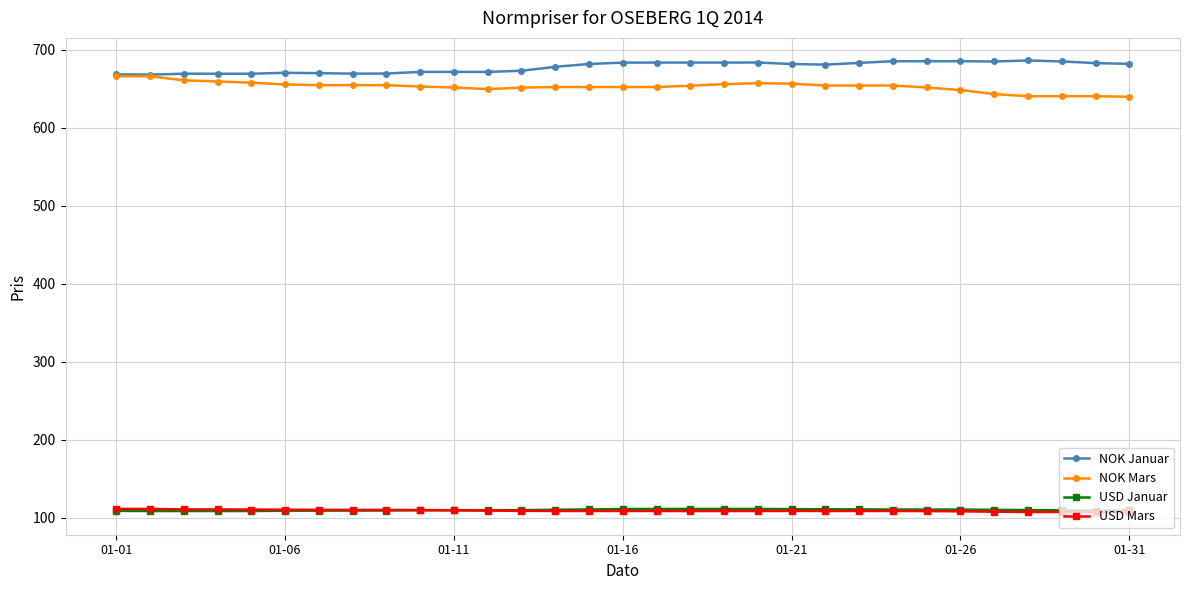

What is the value of the NOK Januar point at the 22nd from the left?

681.1